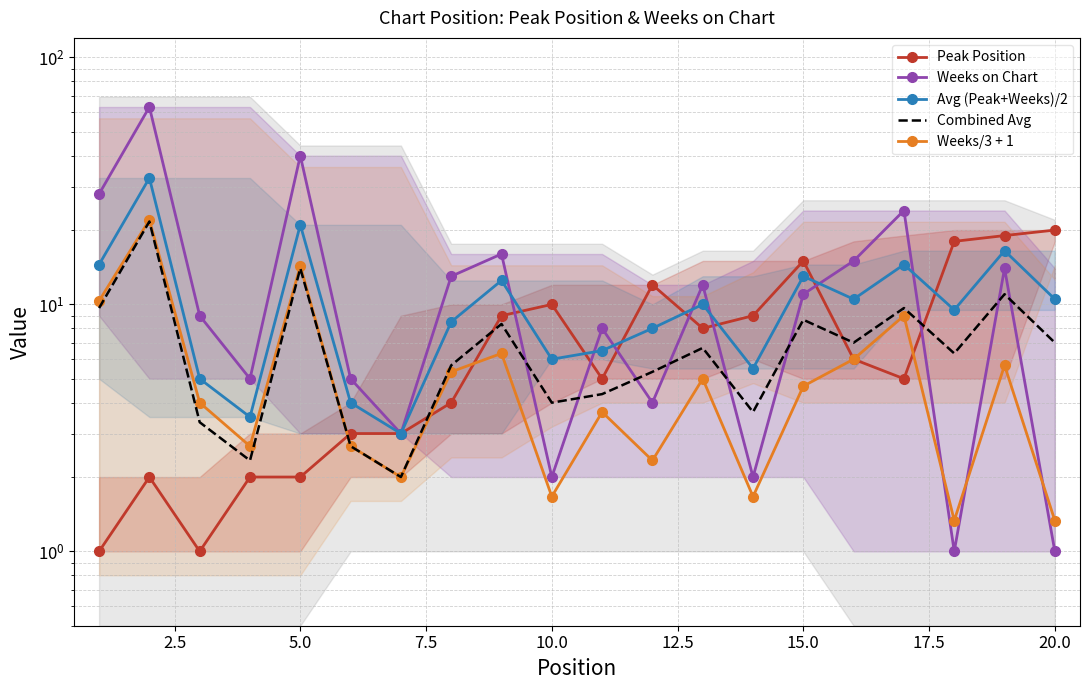

How many data points in Weeks/3 + 1 are above 4?

10